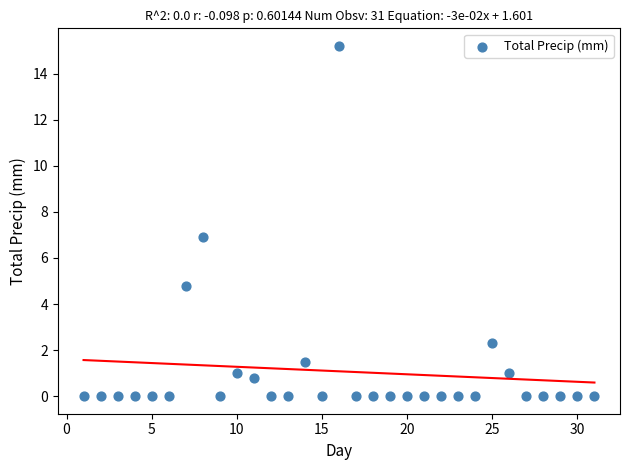

What is the range of Y values (max minus min)?

15.2